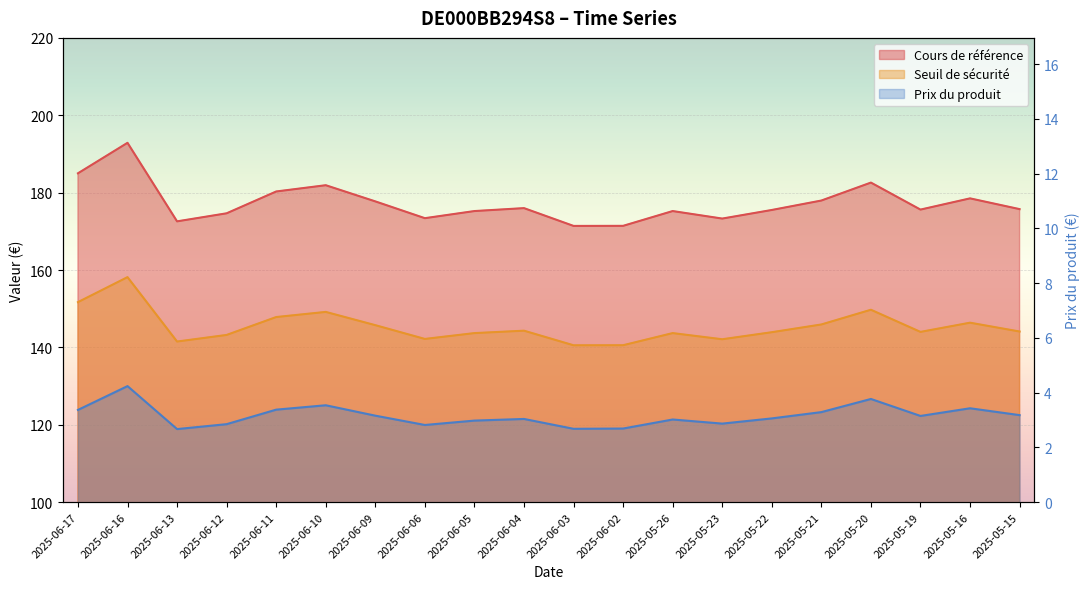

List the series in order of their peak value, lowest first.

Prix du produit, Seuil de sécurité, Cours de référence